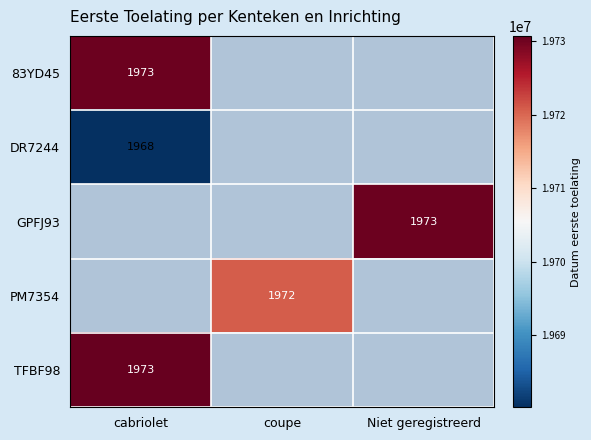

At which category is the sum across all series the highest?

cabriolet